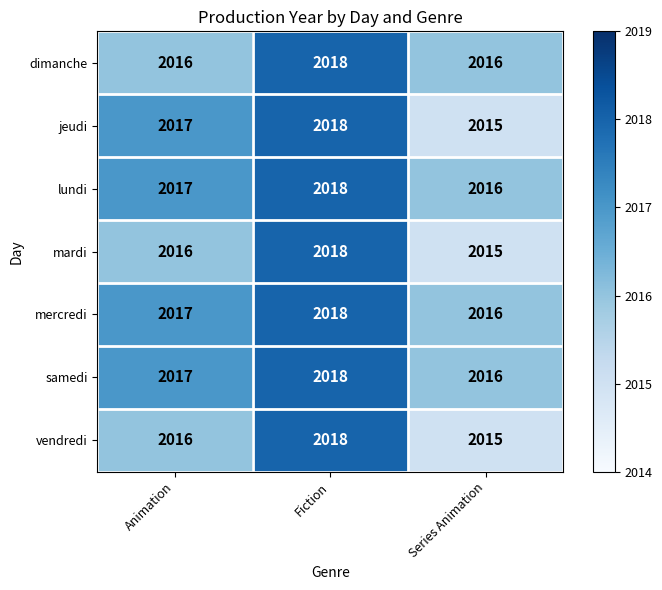

At which category is the sum across all series the highest?

Fiction